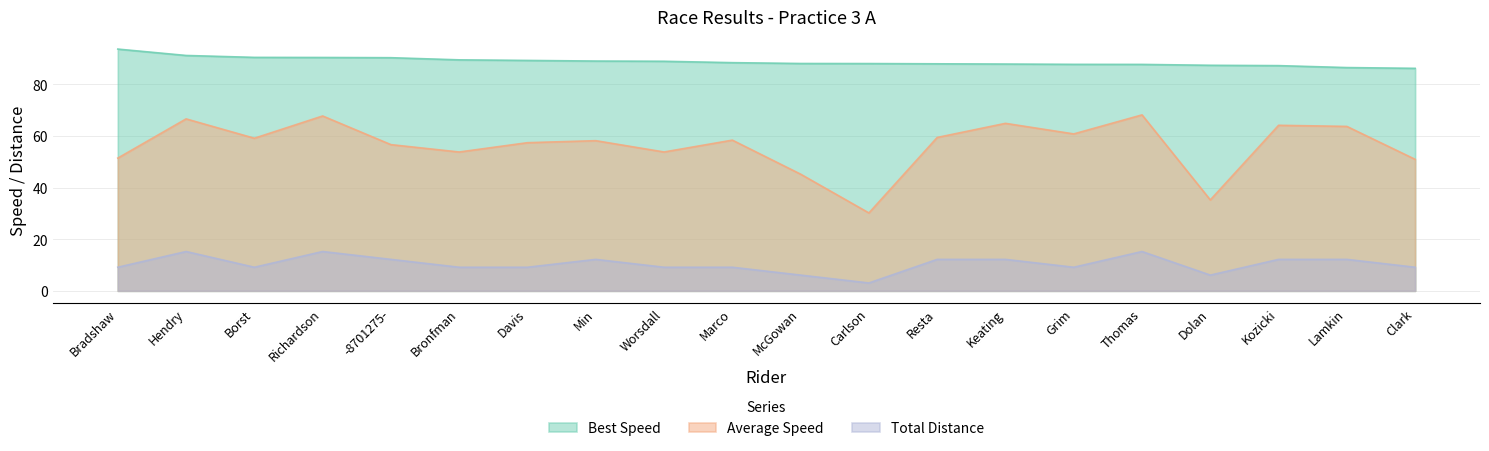

What is the spread (max minus min) of values at Marco?

79.3